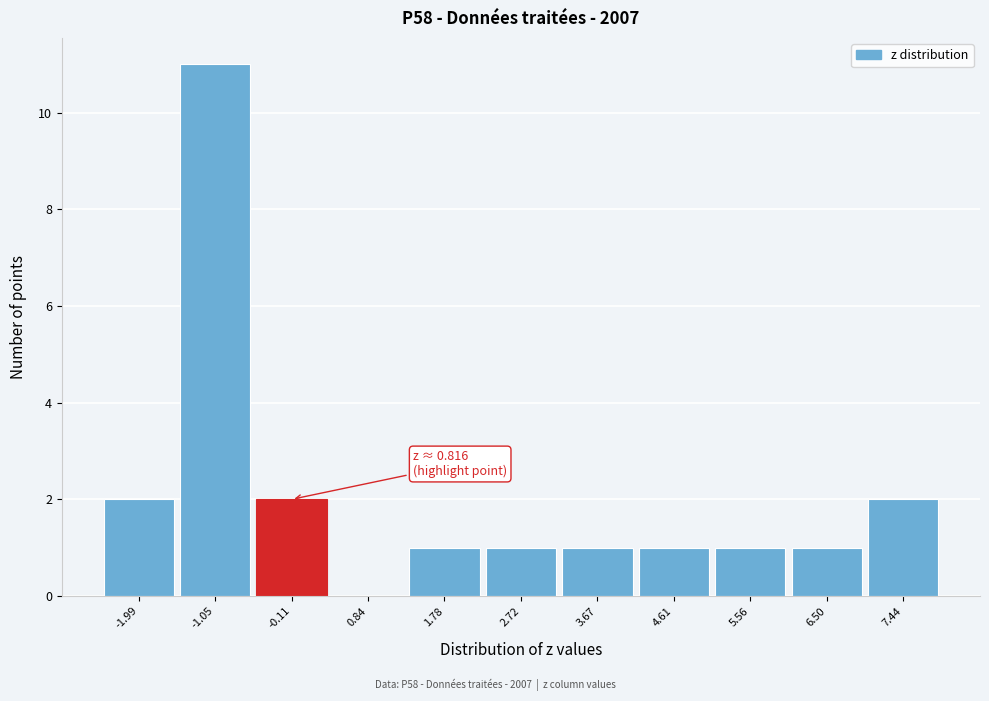

Reading right to left, extract all data points from this chart.

7.44=2	6.50=1	5.56=1	4.61=1	3.67=1	2.72=1	1.78=1	0.84=0	-0.11=2	-1.05=11	-1.99=2